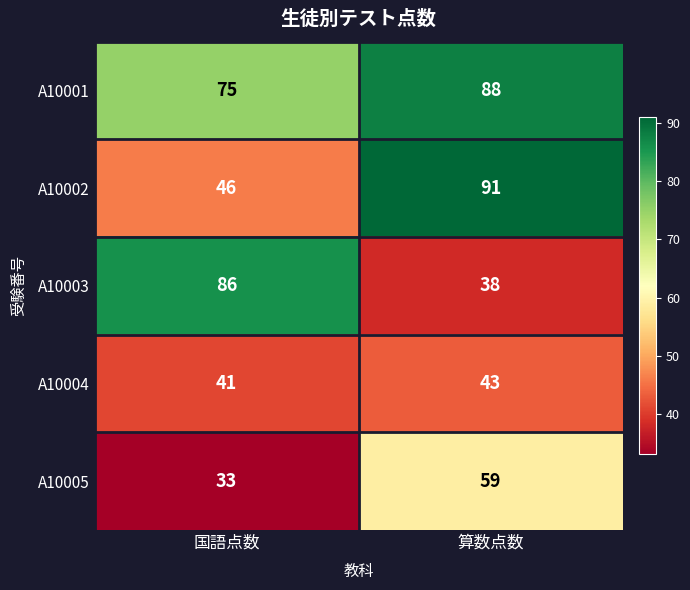

Where is A10002 nearest to the value 68?

国語点数